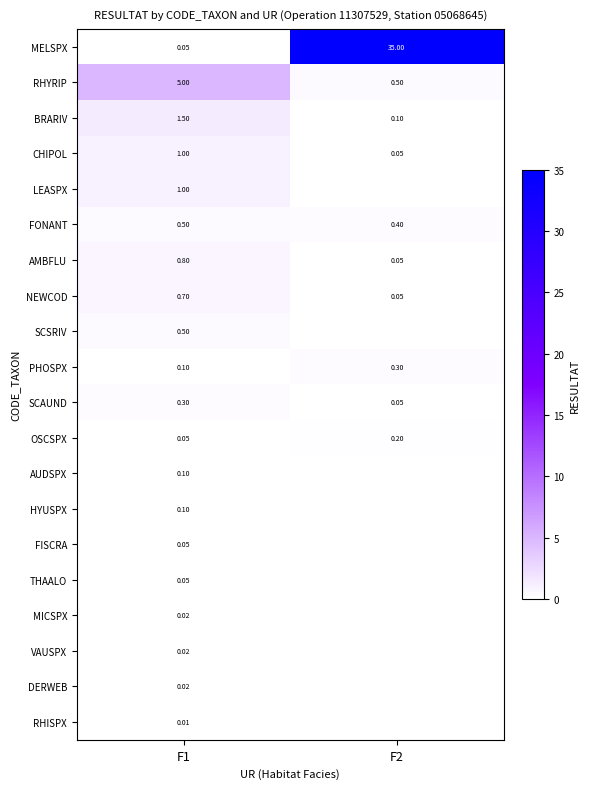

What is the greatest value displayed?

35.0